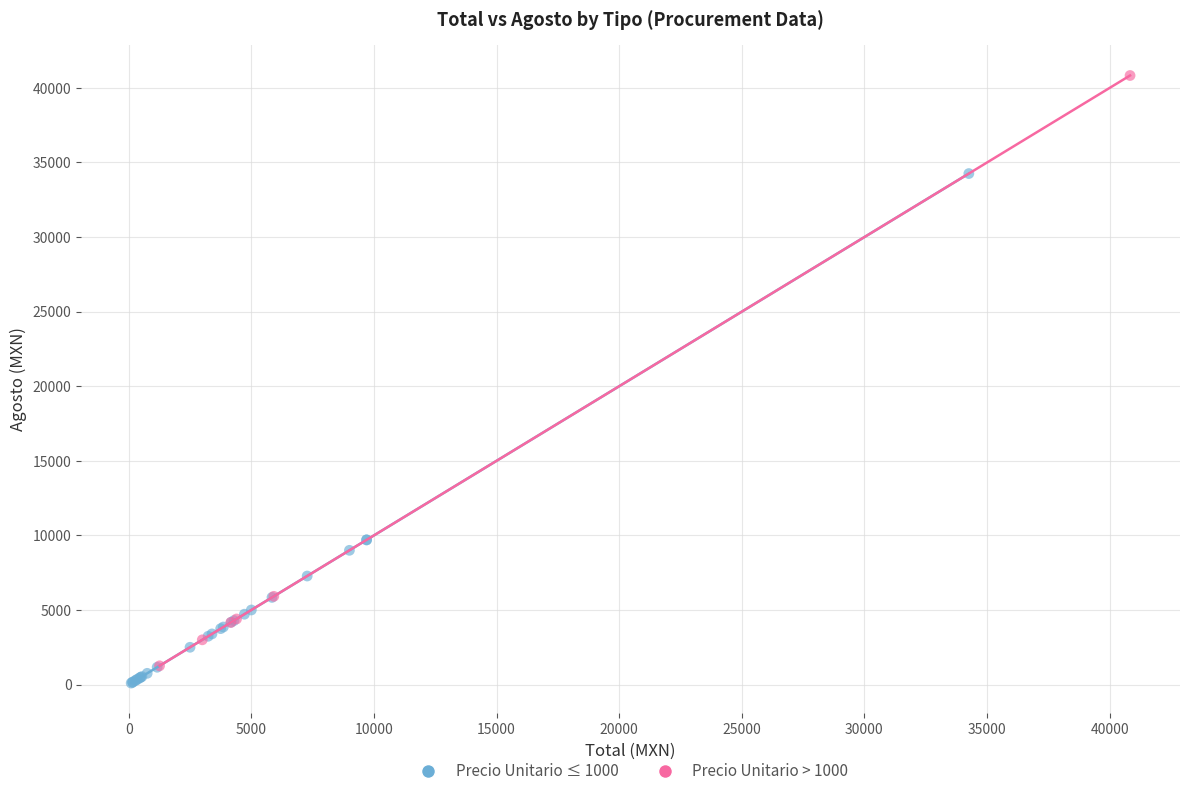

Which series reaches the maximum Y coordinate?

Precio Unitario > 1000